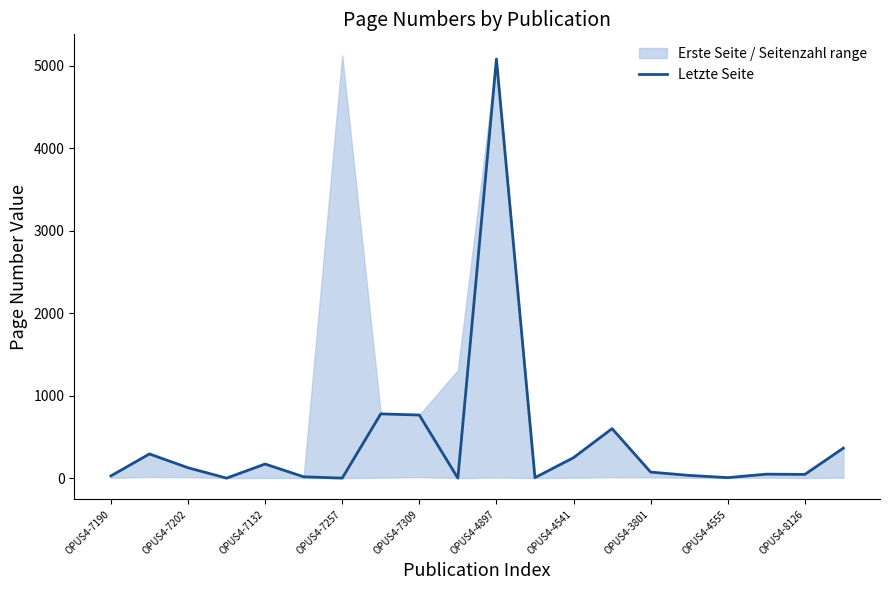

The chart shows a value of 6 at OPUS4-4555. True or false?

True